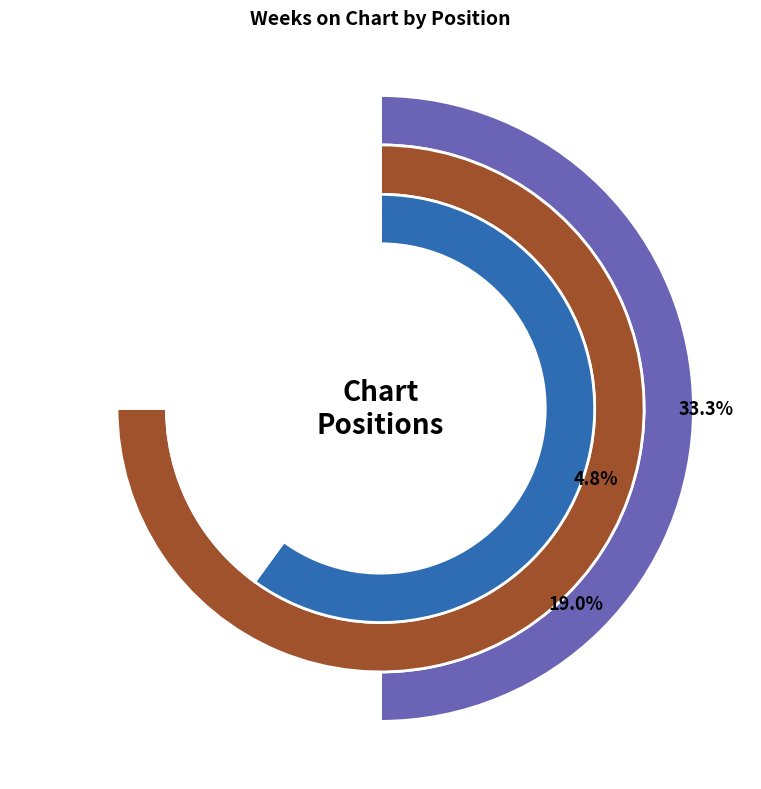

True or false: 3 - Bombom accounts for 13% of the total.

False